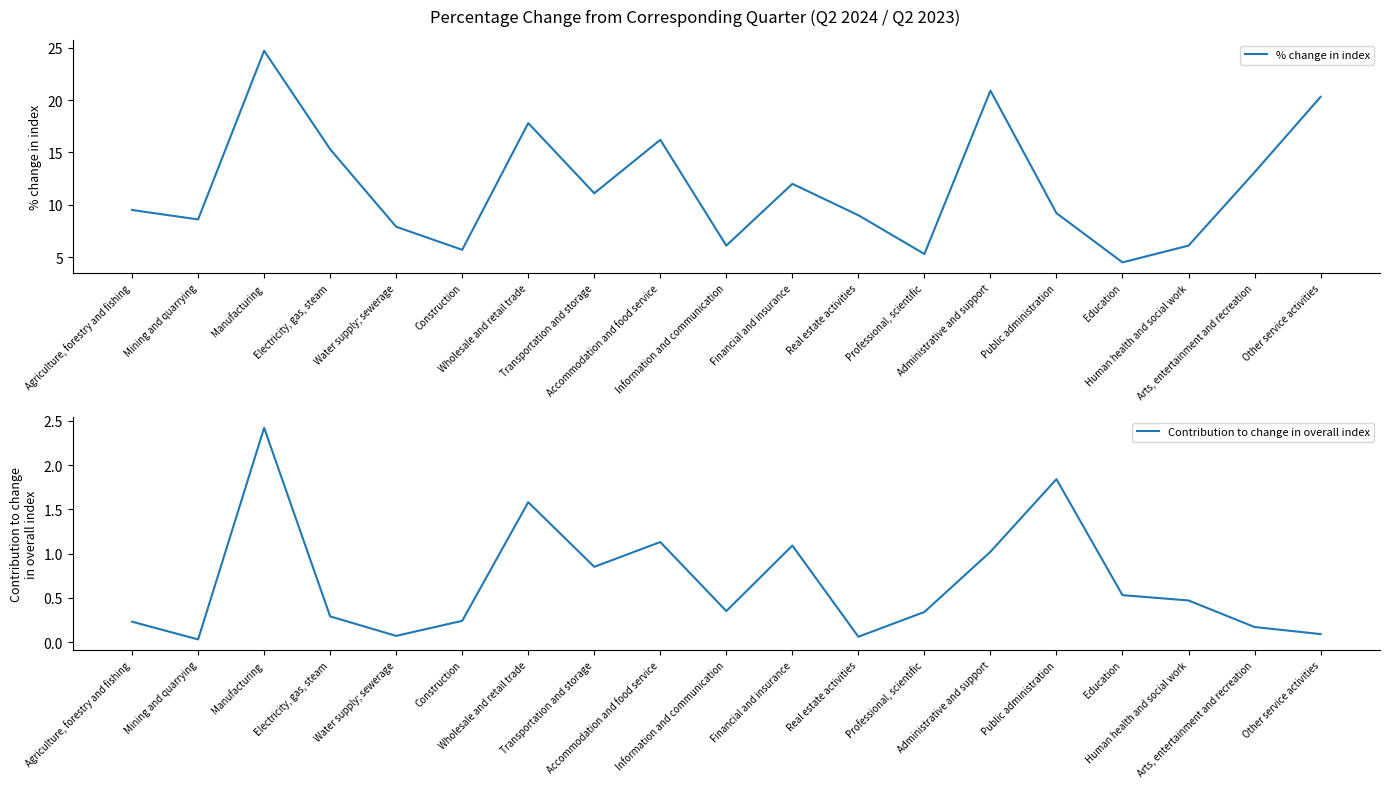

Where is the first local minimum for % change in index?

Mining and quarrying